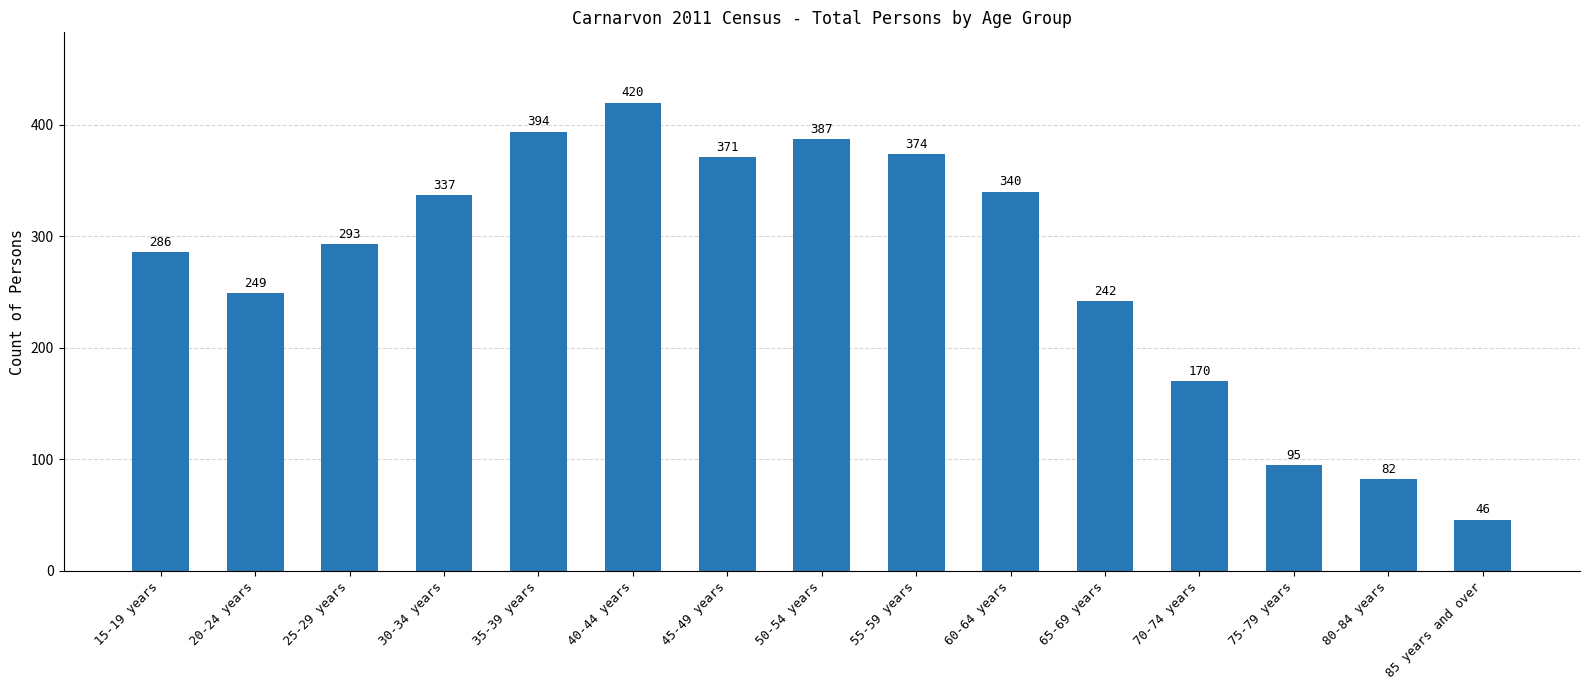

What is the sum of the values at 40-44 years and 80-84 years?

502